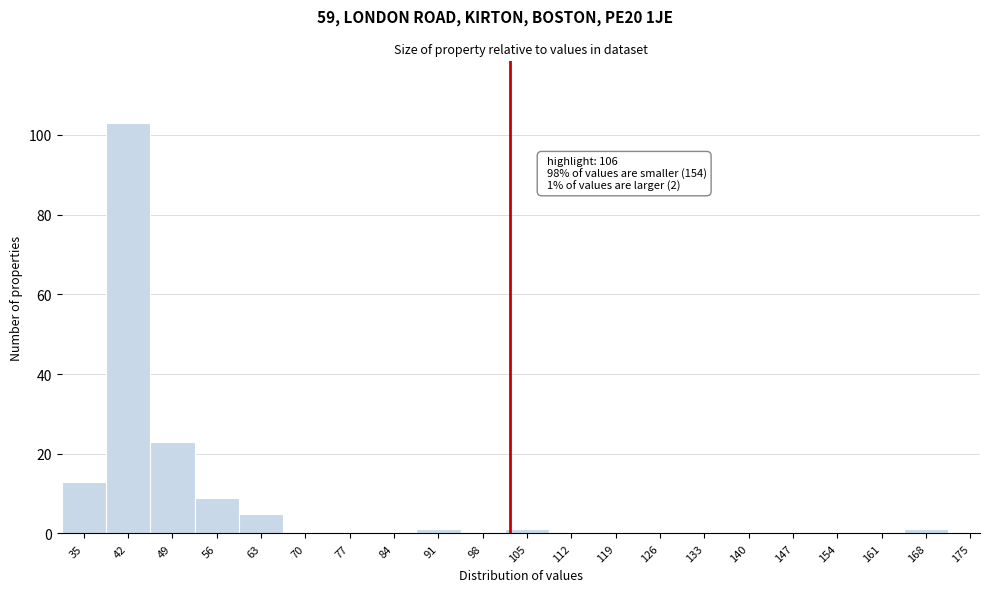

Reading right to left, list all the values displayed in this chart.

175=0	168=1	161=0	154=0	147=0	140=0	133=0	126=0	119=0	112=0	105=1	98=0	91=1	84=0	77=0	70=0	63=5	56=9	49=23	42=103	35=13